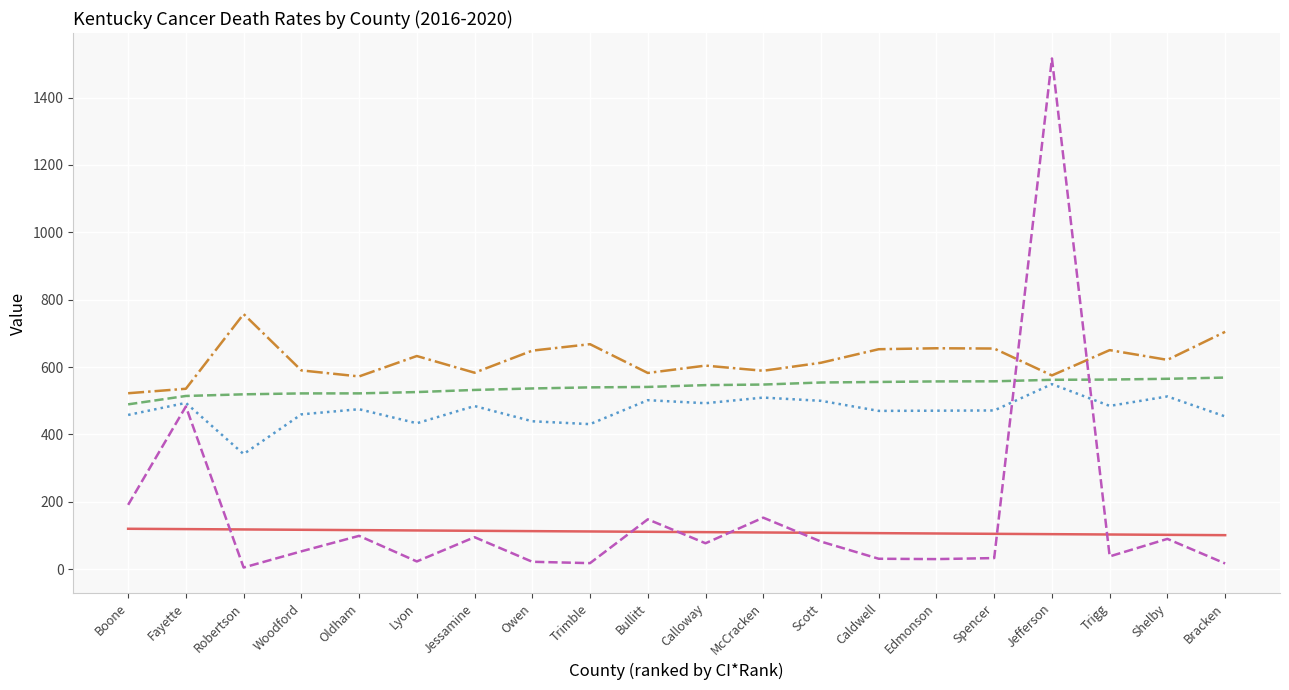

Where does the CI*Rank series first go above 111?

Boone